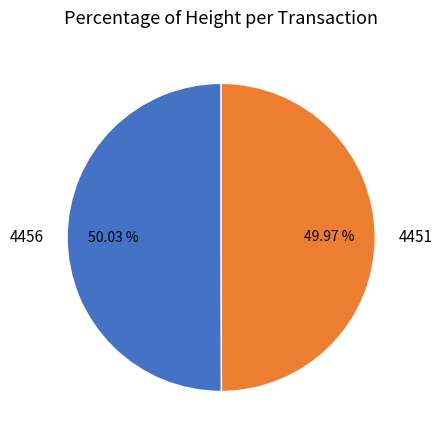

Approximately how many times larger is the value at 4456 compared to 4451?

1.0